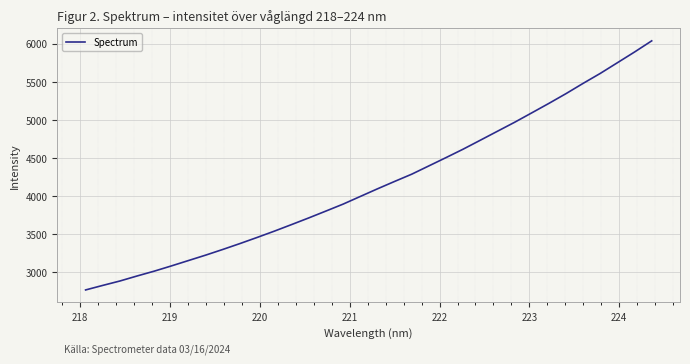

Reading left to right, list all the values displayed in this chart.

2768.0	2827.6	2885.4	2951.3	3014.7	3083.4	3154.4	3225.3	3300.0	3377.3	3457.5	3540.0	3625.8	3713.1	3803.0	3893.9	3994.2	4094.1	4191.2	4286.5	4395.3	4504.2	4614.9	4732.0	4849.9	4967.3	5090.9	5215.2	5343.4	5478.1	5608.7	5748.9	5889.3	6035.5